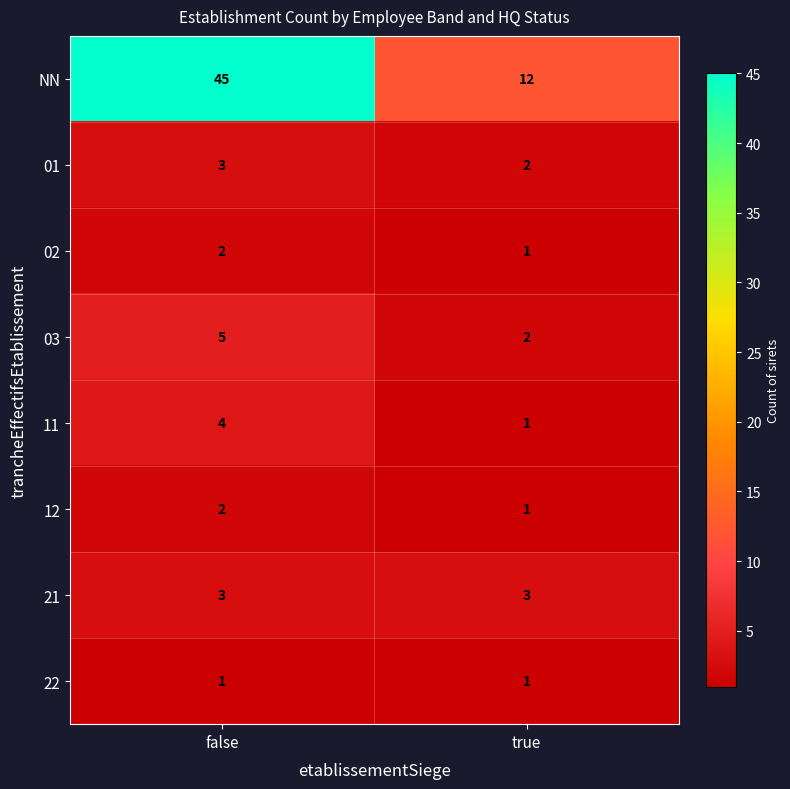

Which category has the lowest value in the 03 series?

true